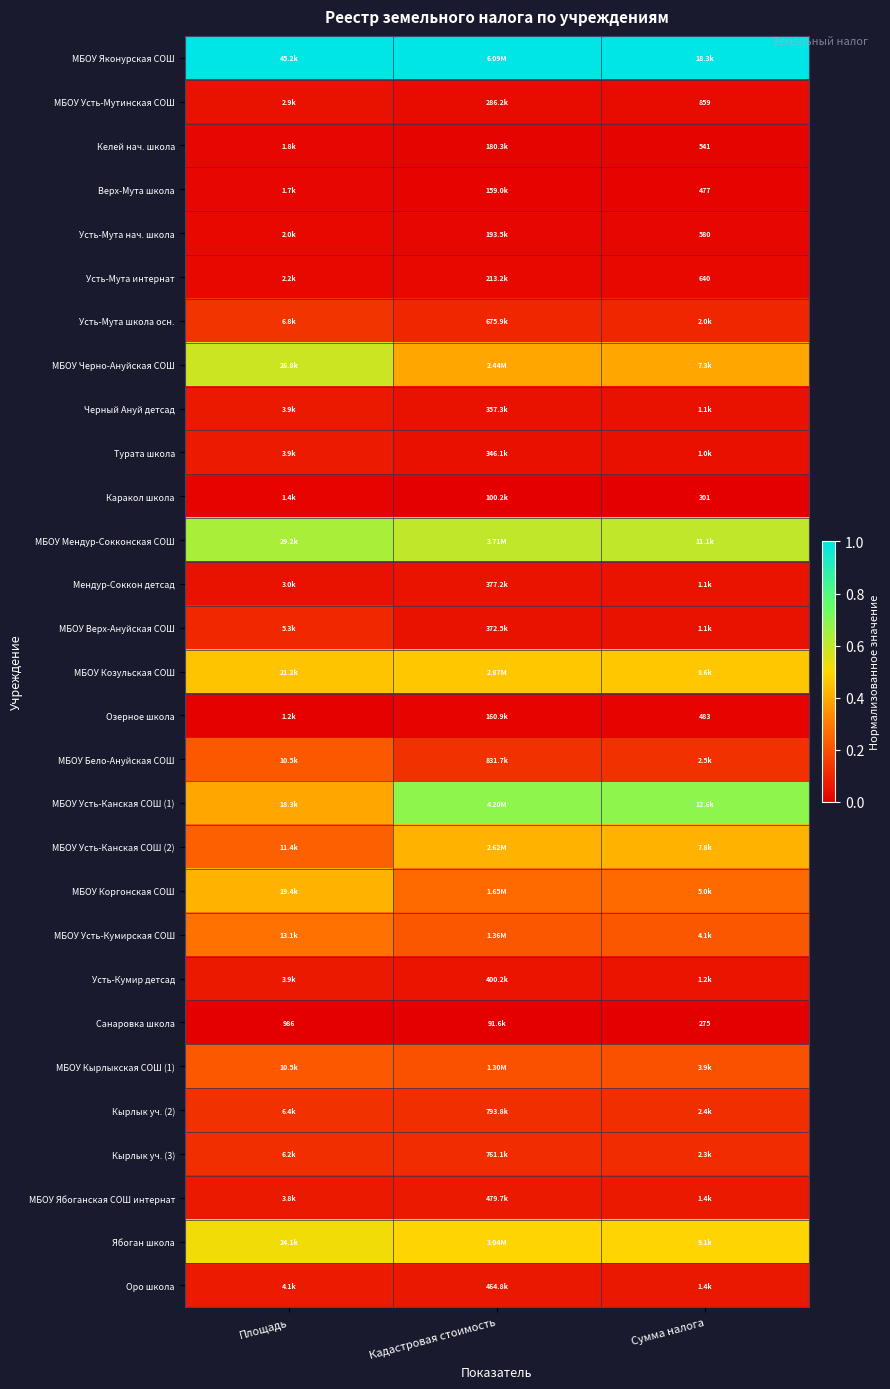

How many data points does each series have?

3